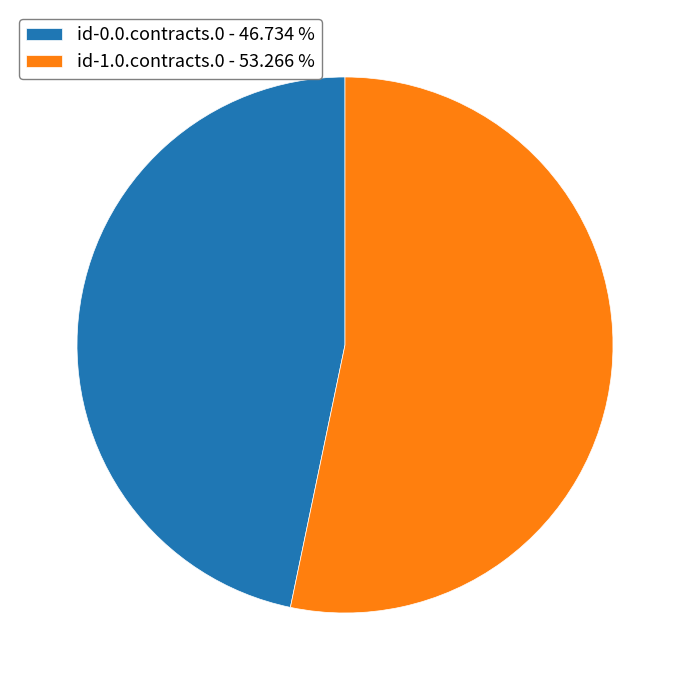

How many slices are in this pie chart?

2